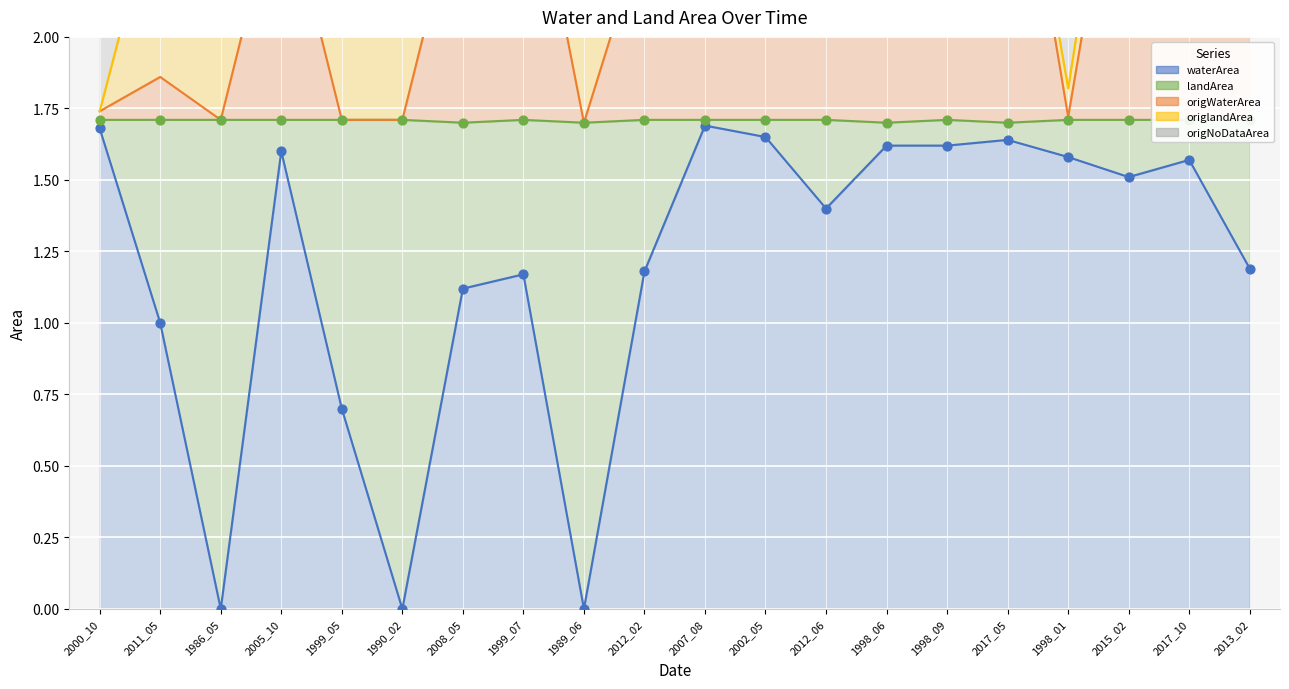

Which series reaches the minimum Y coordinate?

waterArea